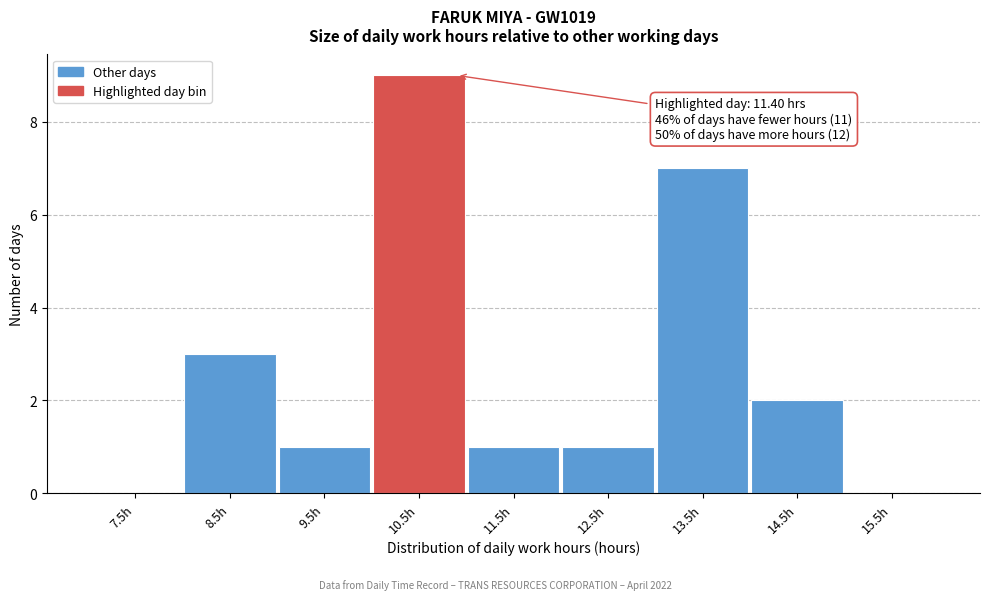

Reading right to left, extract all data points from this chart.

15.5h=0	14.5h=2	13.5h=7	12.5h=1	11.5h=1	10.5h=9	9.5h=1	8.5h=3	7.5h=0